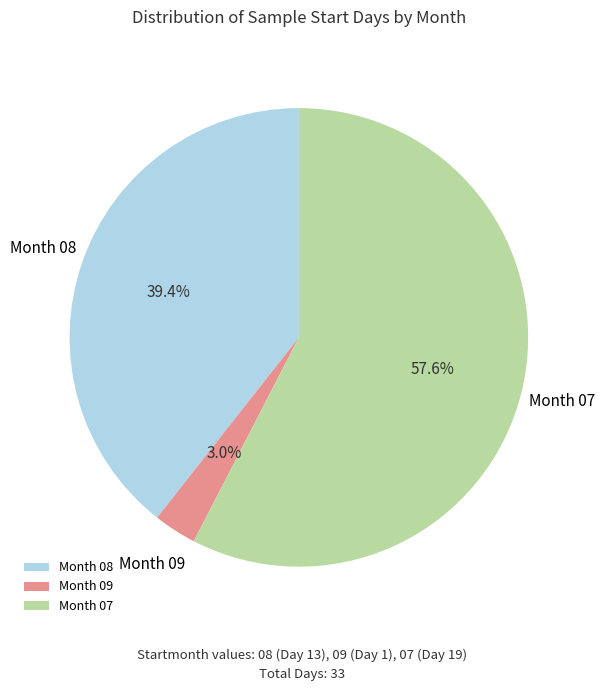

Which category accounts for the majority?

Month 07